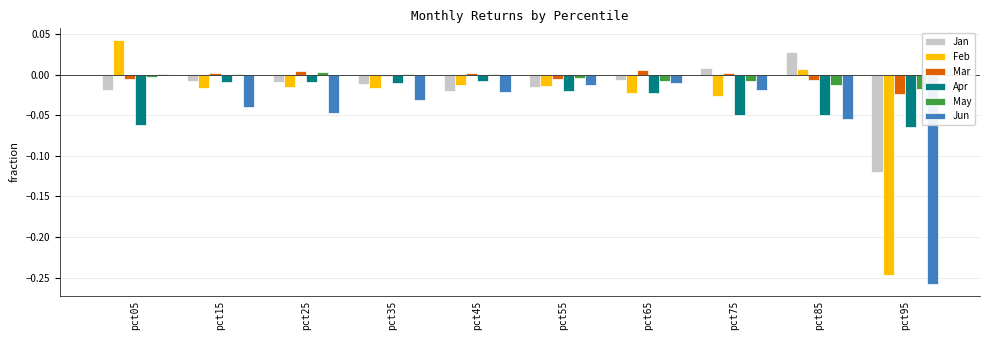

True or false: Feb has a value of -0.4 at pct95.

False